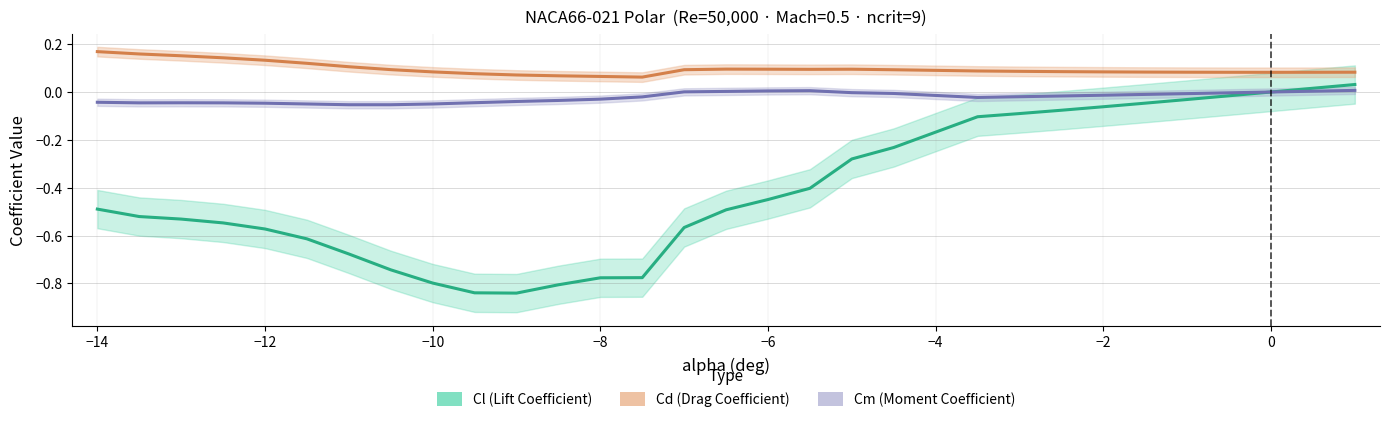

What is the greatest value displayed?

0.2